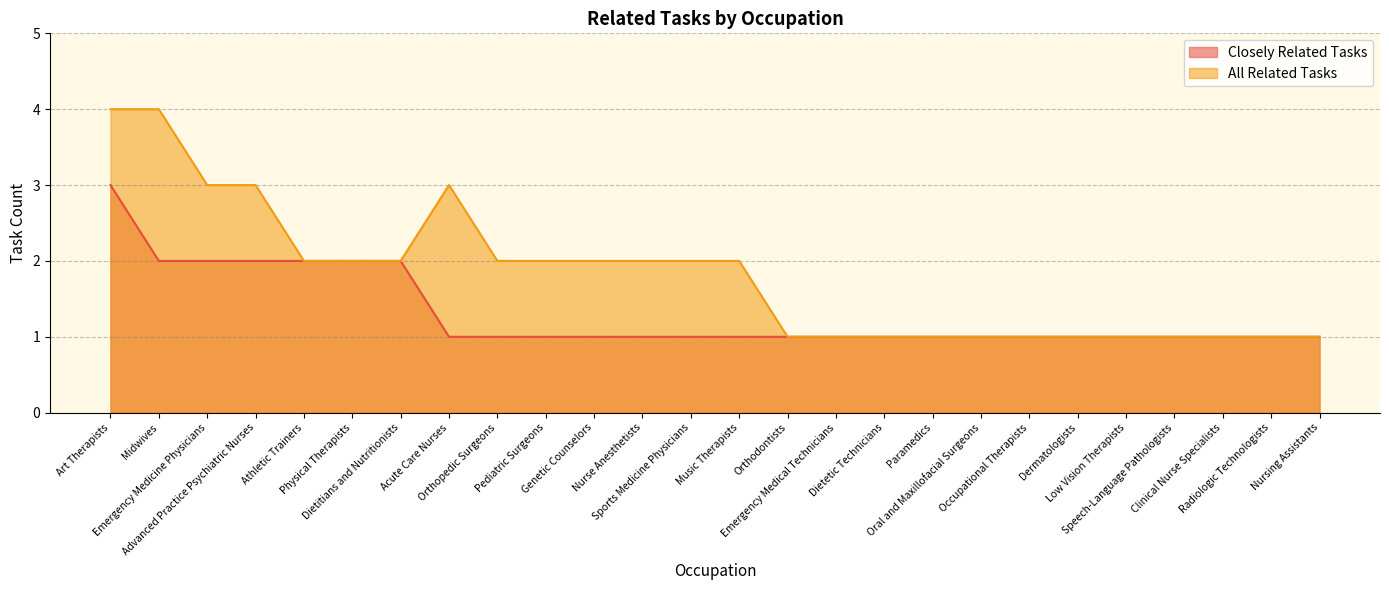

What is the difference between the maximum and minimum values in the All Related Tasks series?

3